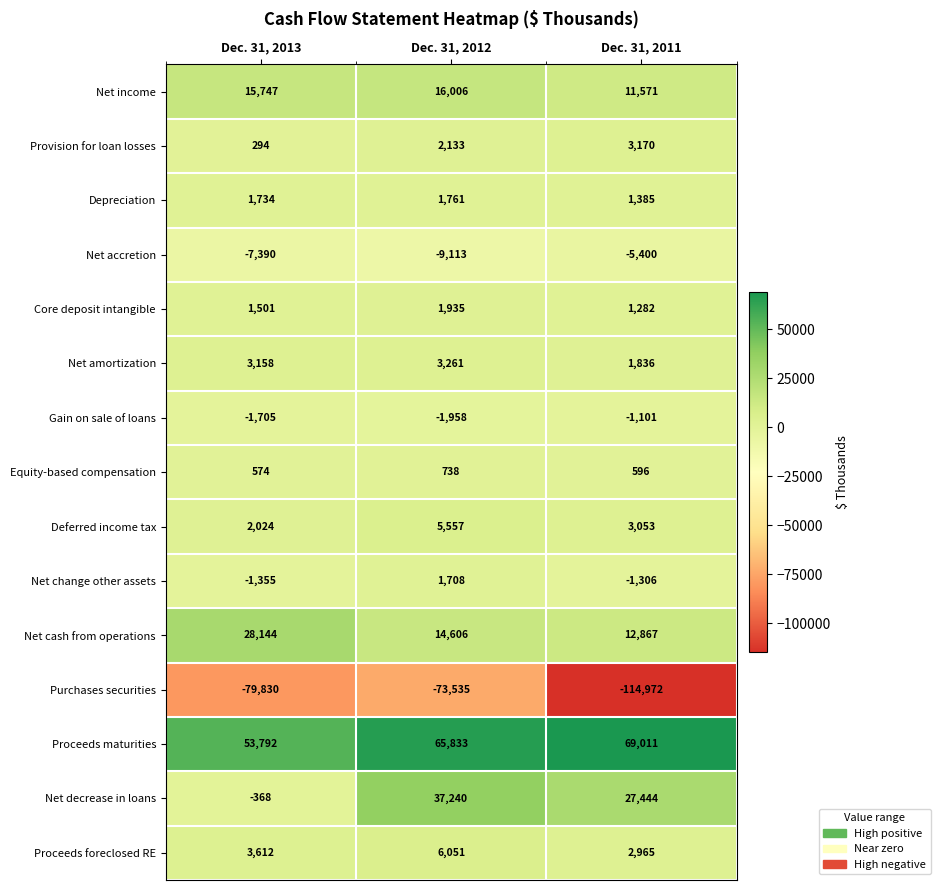

Is the value of Net change other assets at Dec. 31, 2012 greater than the value of Deferred income tax at Dec. 31, 2011?

No